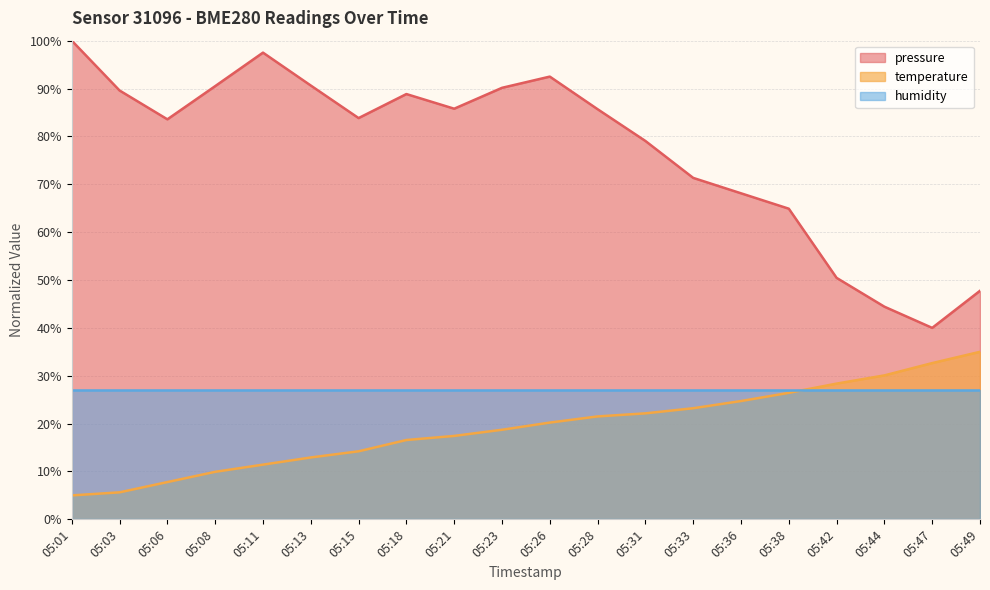

At 05:44, list the series in order from largest to smallest.

pressure, temperature, humidity